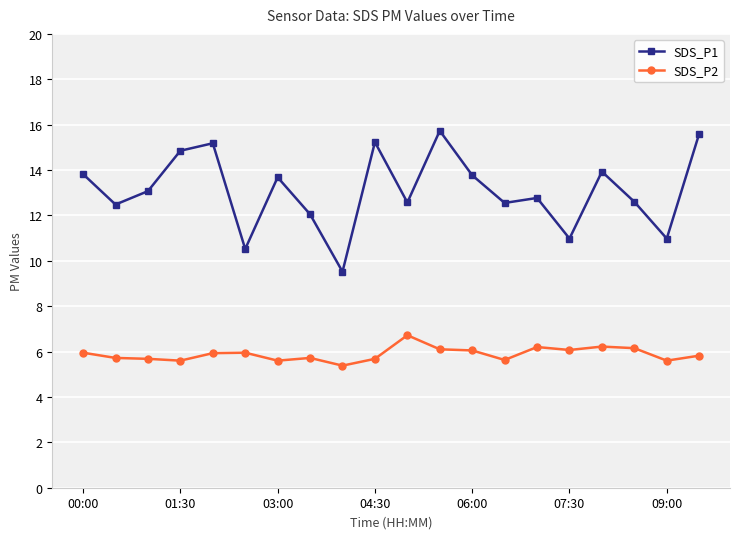

True or false: SDS_P2 has more than 1 interior local peaks.

True